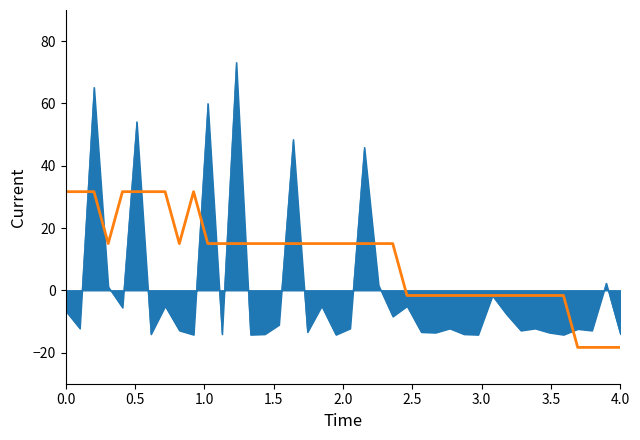

What is the greatest value displayed?

73.2